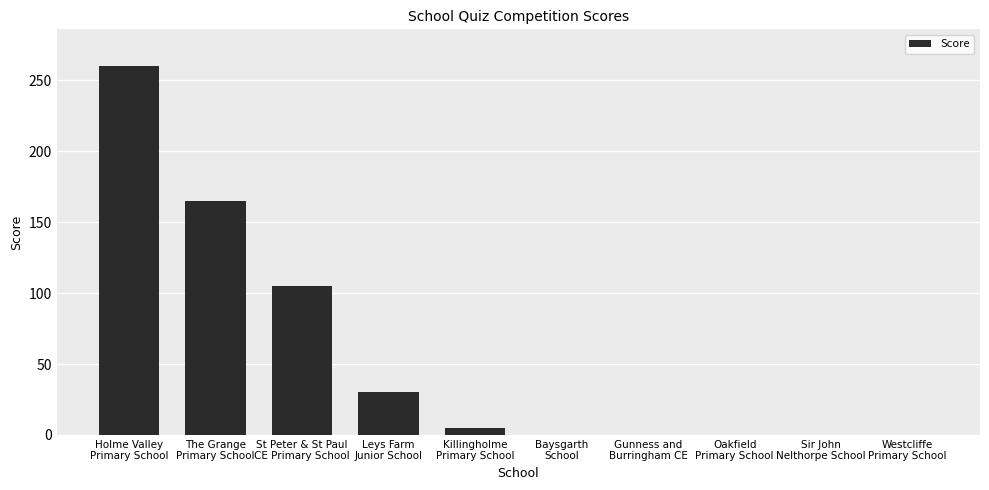

What is the sum of all values?

565